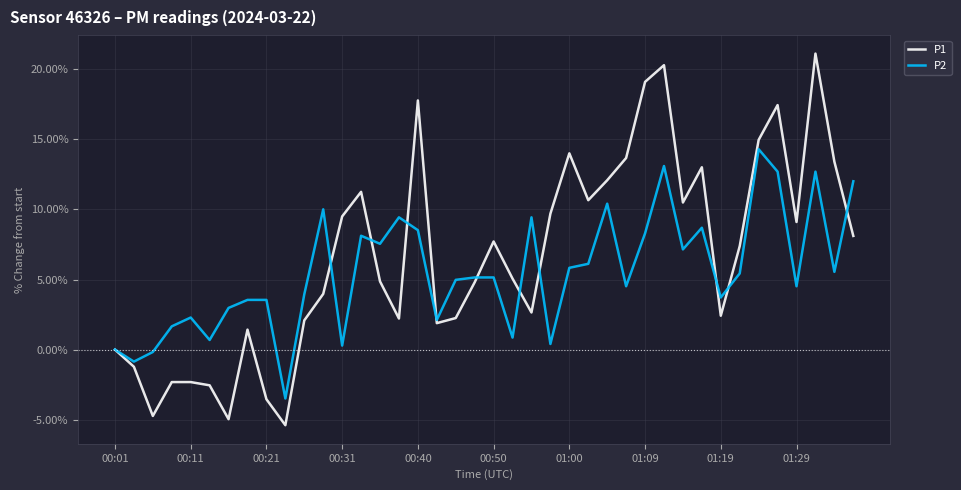

Rank the series by their maximum value, from lowest to highest.

P2, P1